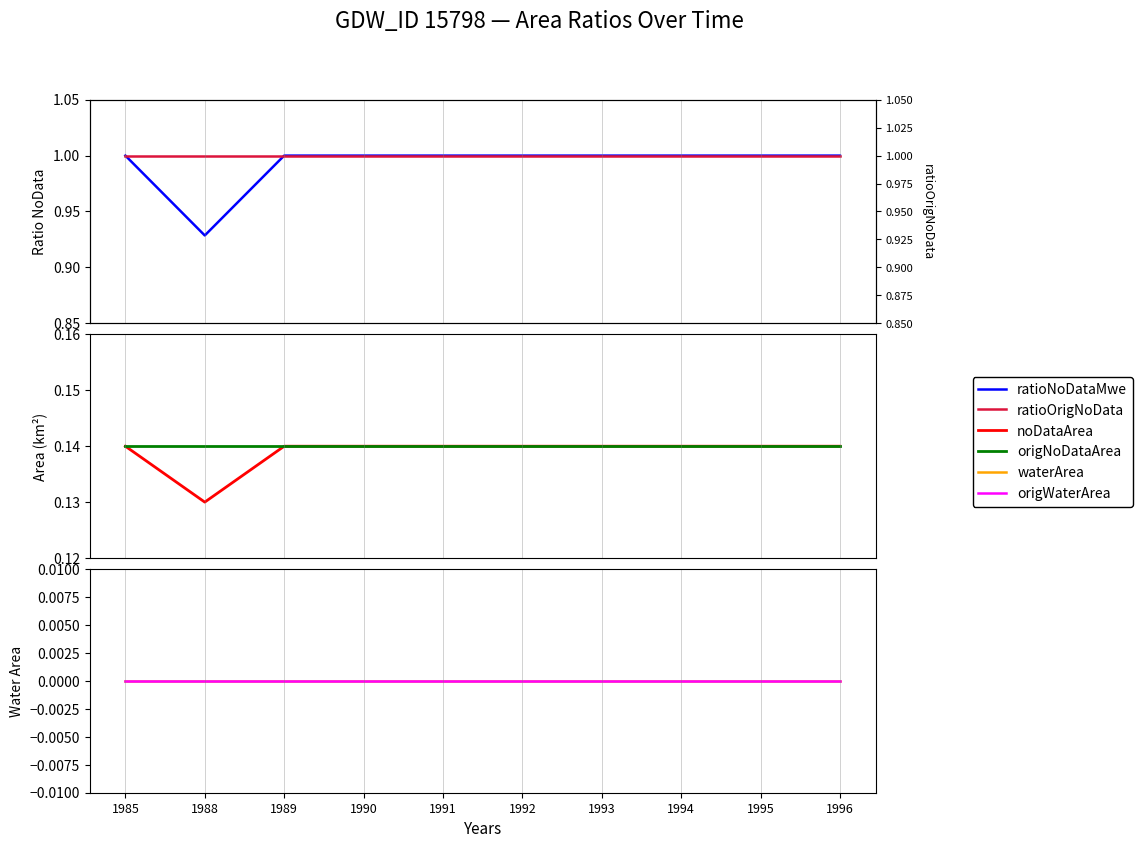

At which category is the sum across all series the highest?

1985